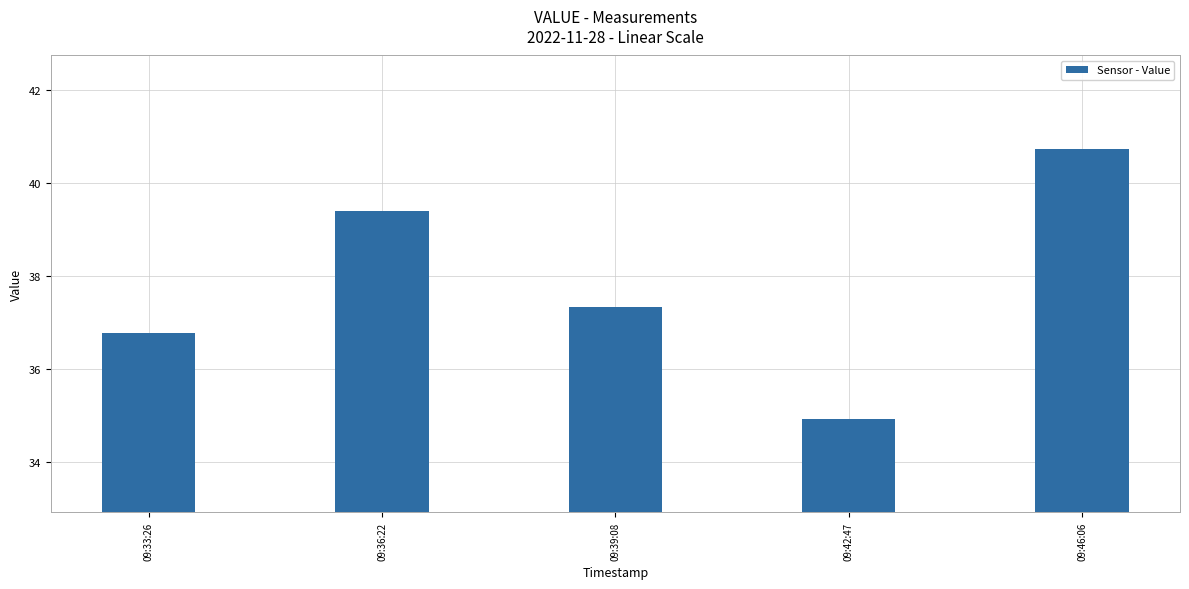

What is the minimum value shown in the chart?

34.9